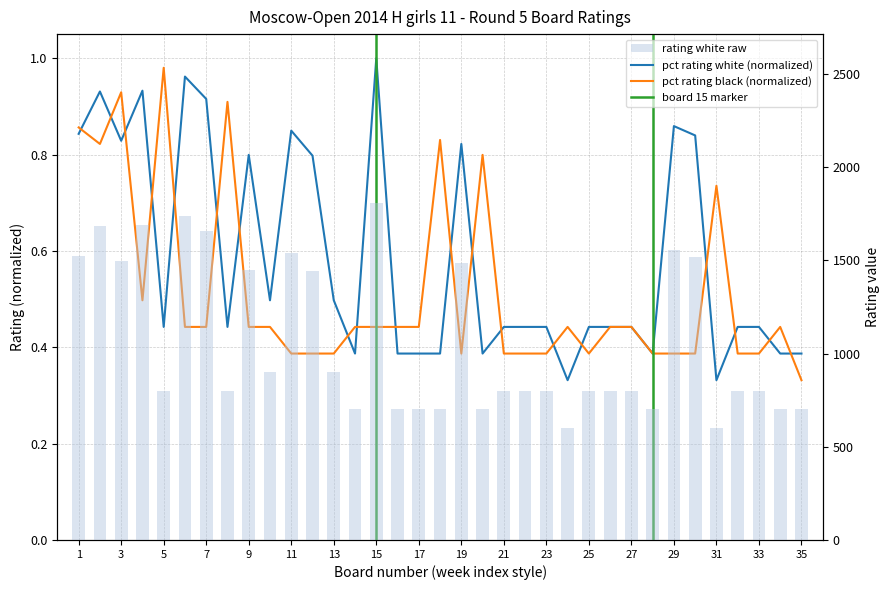

Are the bars horizontal?

No